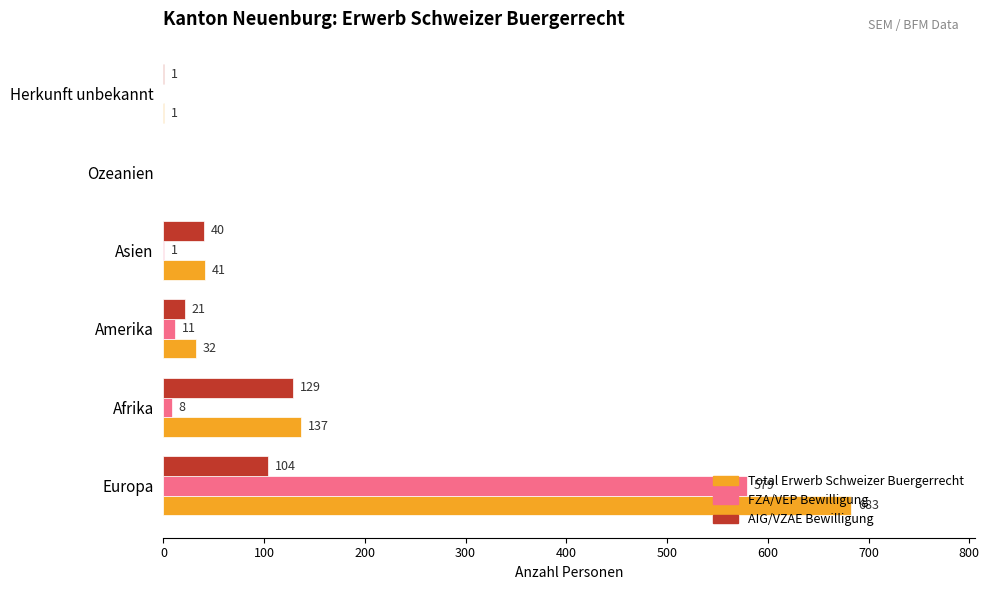

How many distinct data groups are displayed?

3